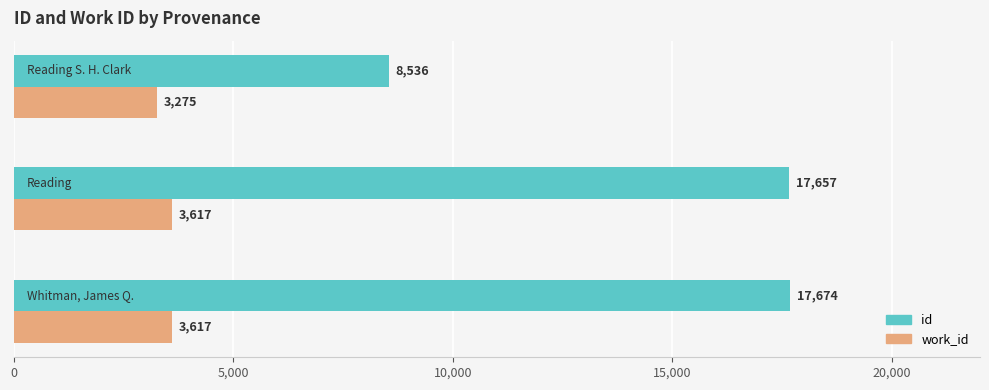

Rank the series by their average value, from lowest to highest.

work_id, id